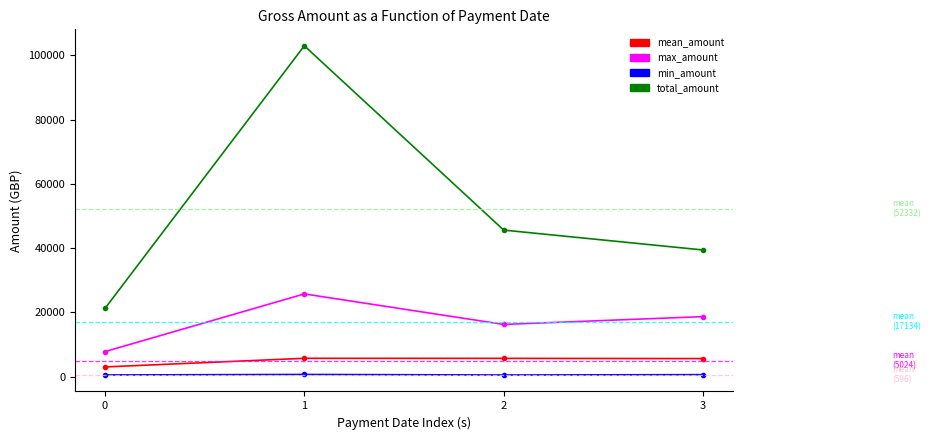

What is the maximum value for max_amount?

25766.1